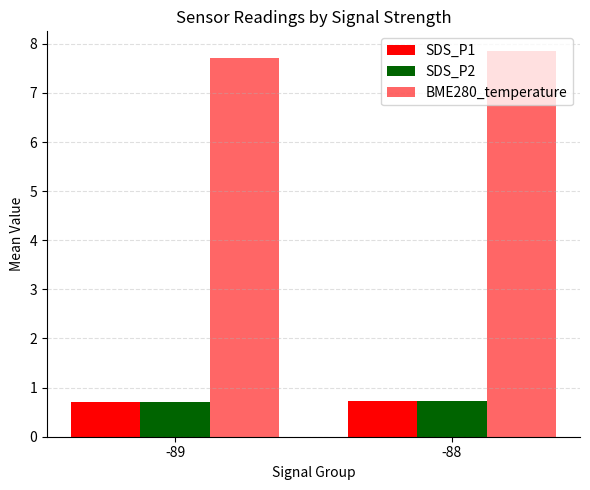

The value of BME280_temperature at -89 is 12.8. True or false?

False